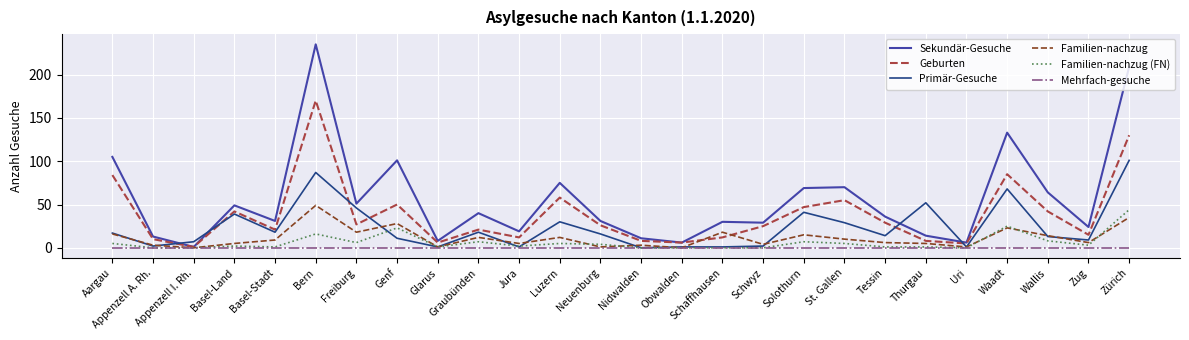

True or false: Sekundär-Gesuche has more than 0 interior local peaks.

True